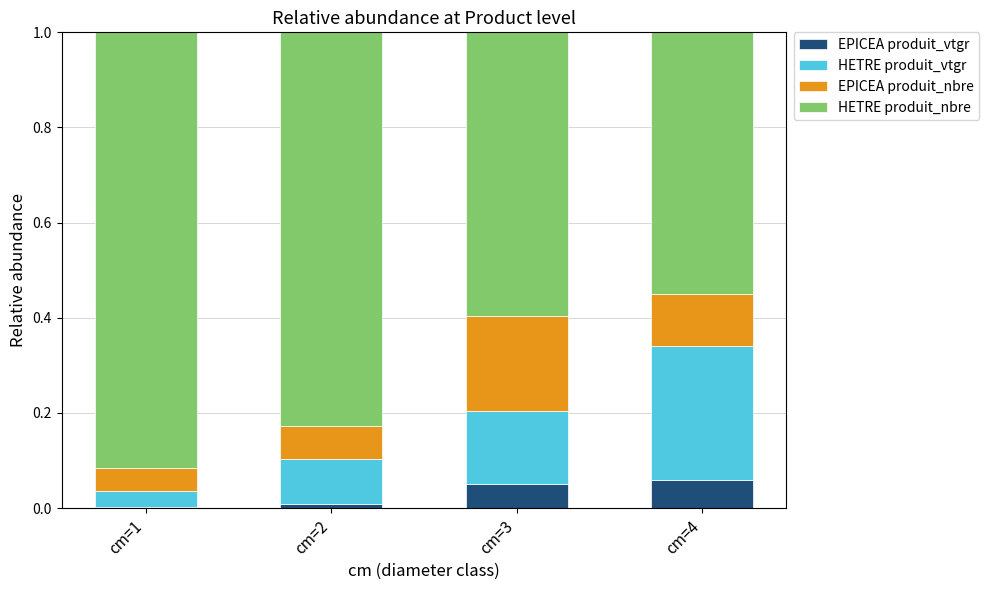

What is the total value across all series at cm=4?

1.0